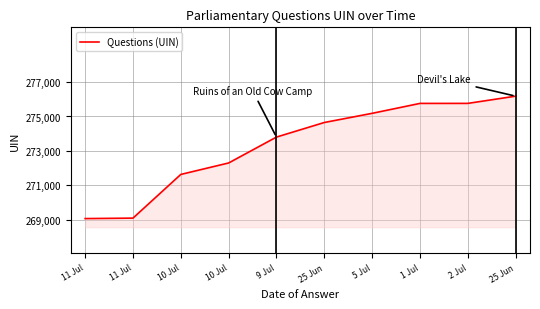

How many distinct data groups are displayed?

1